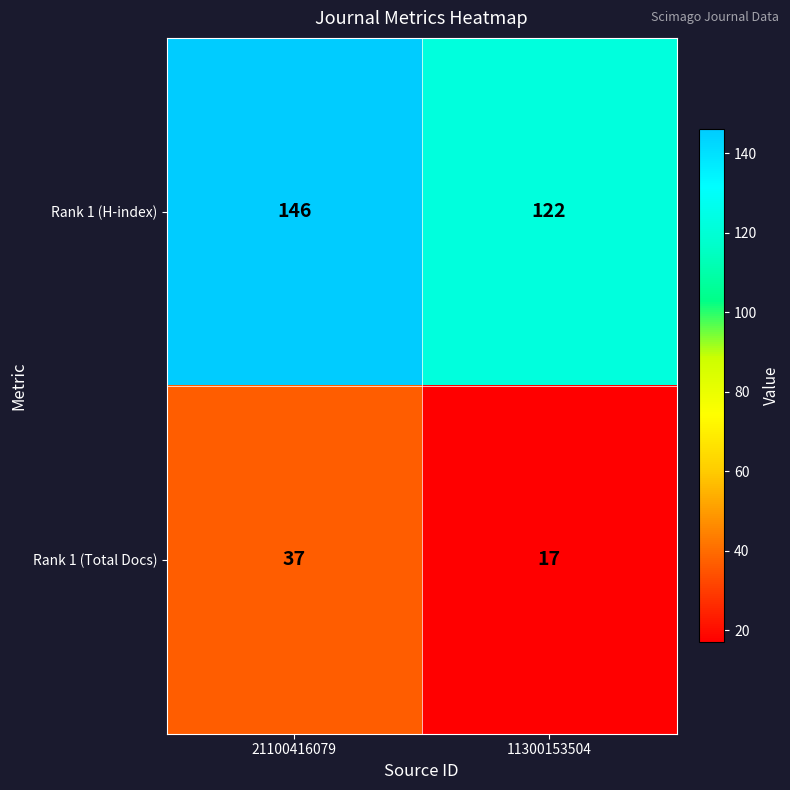

What is the smallest value displayed?

17